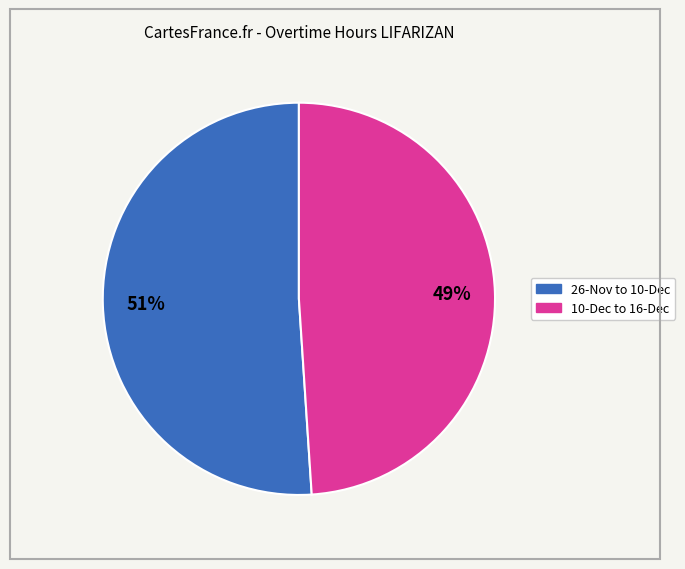

To the nearest percent, what is the average slice percentage?

50%